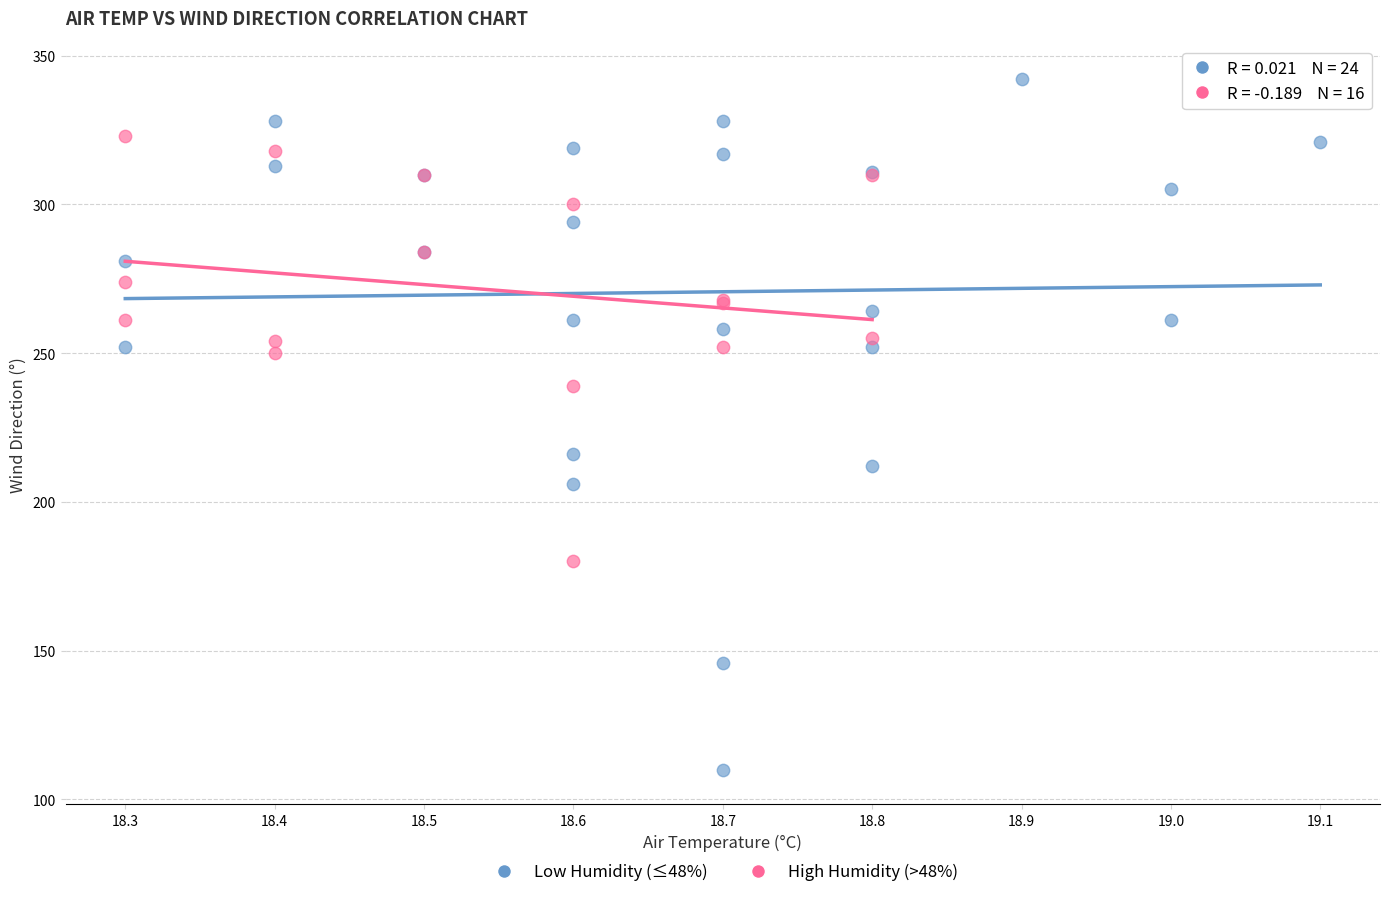

Which series has the widest spread of Y values?

Low Humidity (≤48%)